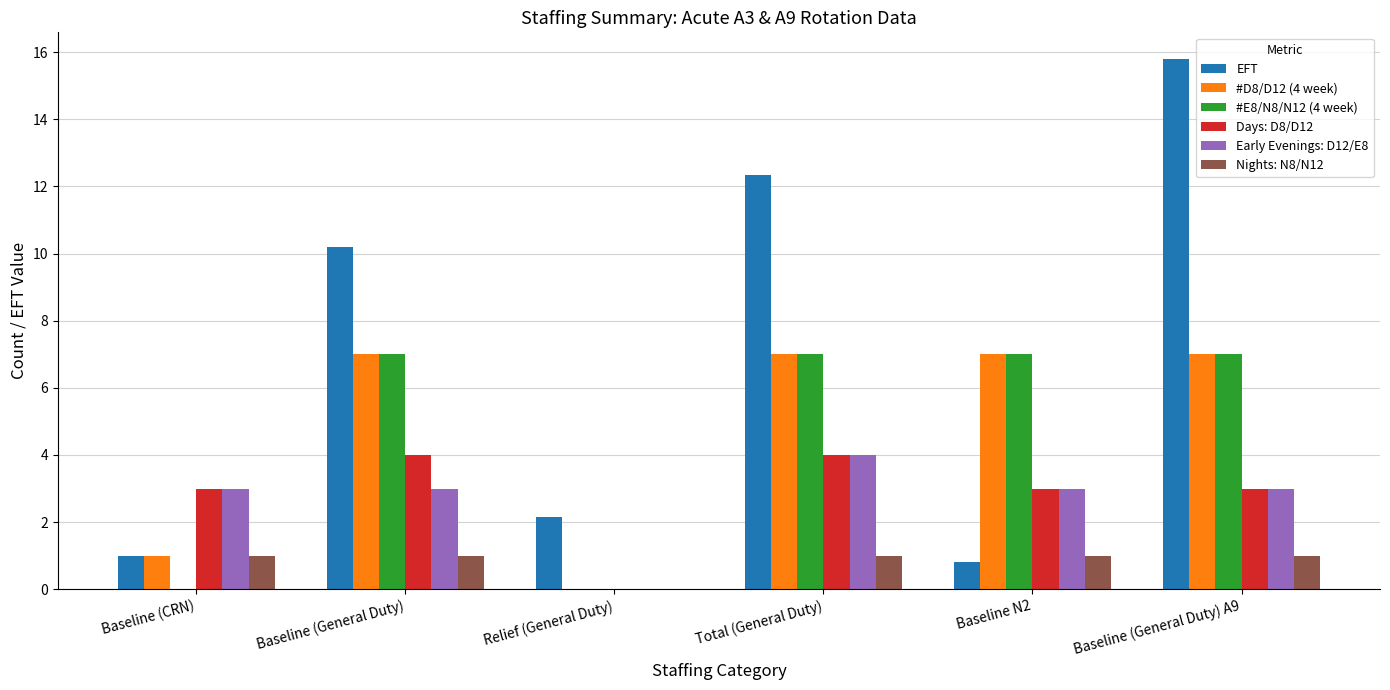

At which category does the chart reach its peak across all series?

Baseline (General Duty) A9